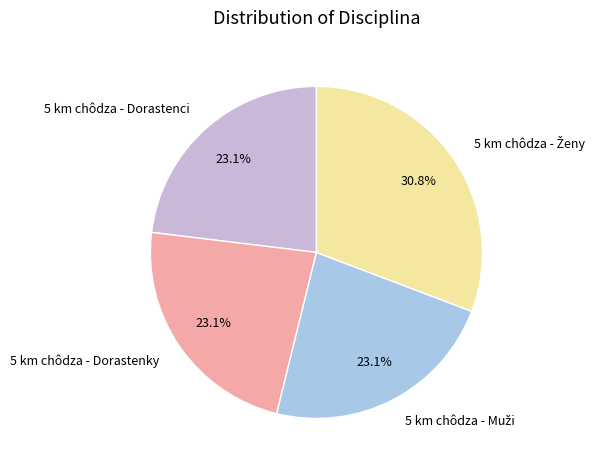

Is there a majority slice in this chart?

No